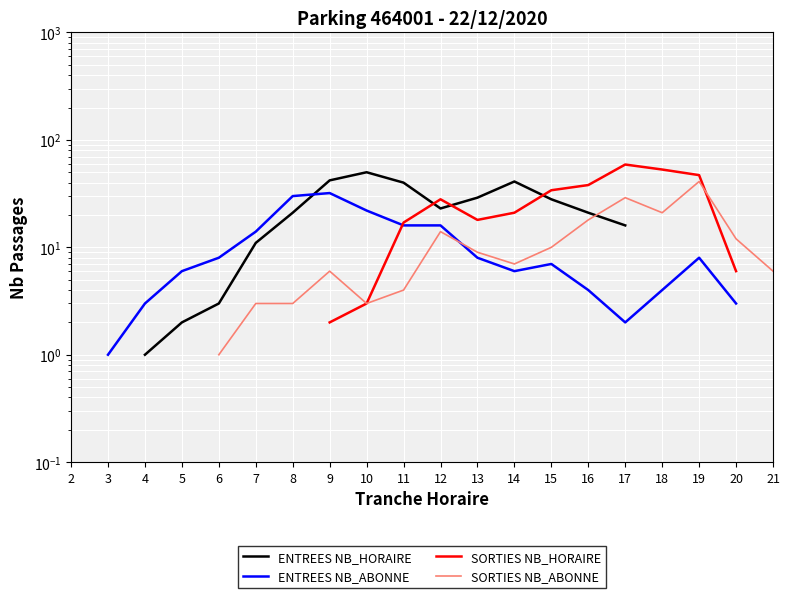

Where is the first local maximum for SORTIES NB_HORAIRE?

12